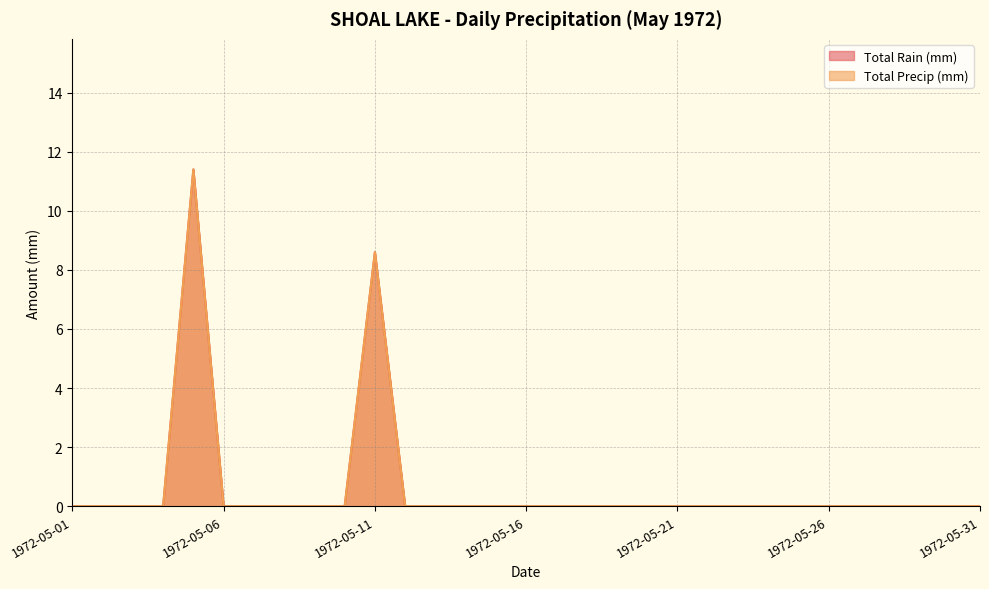

How many categories are shown in the chart?

31